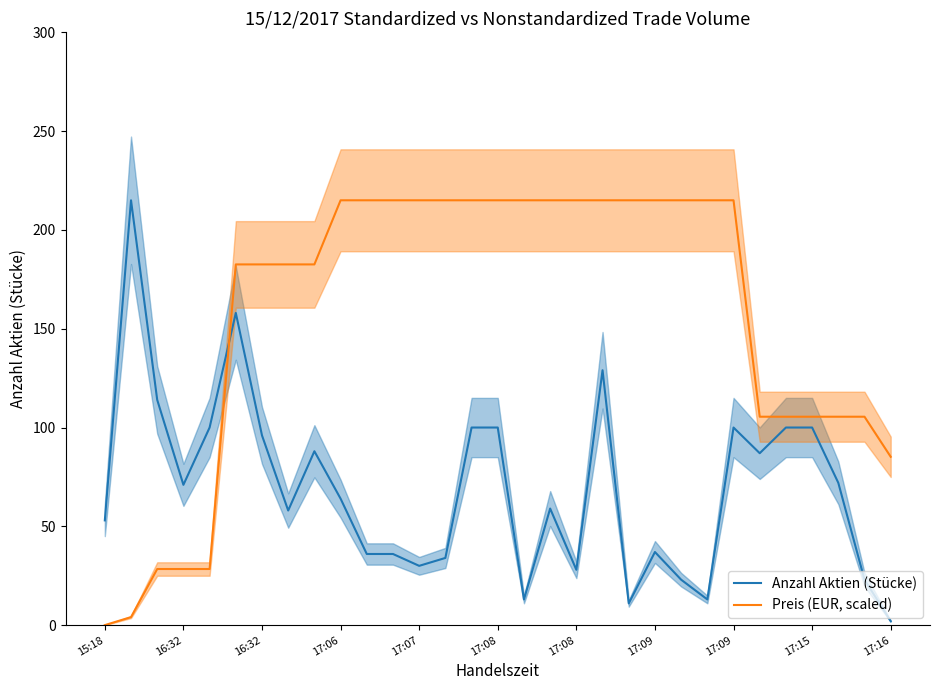

What is the sum of the Preis (EUR, scaled) values at 20 and 14?

430.0